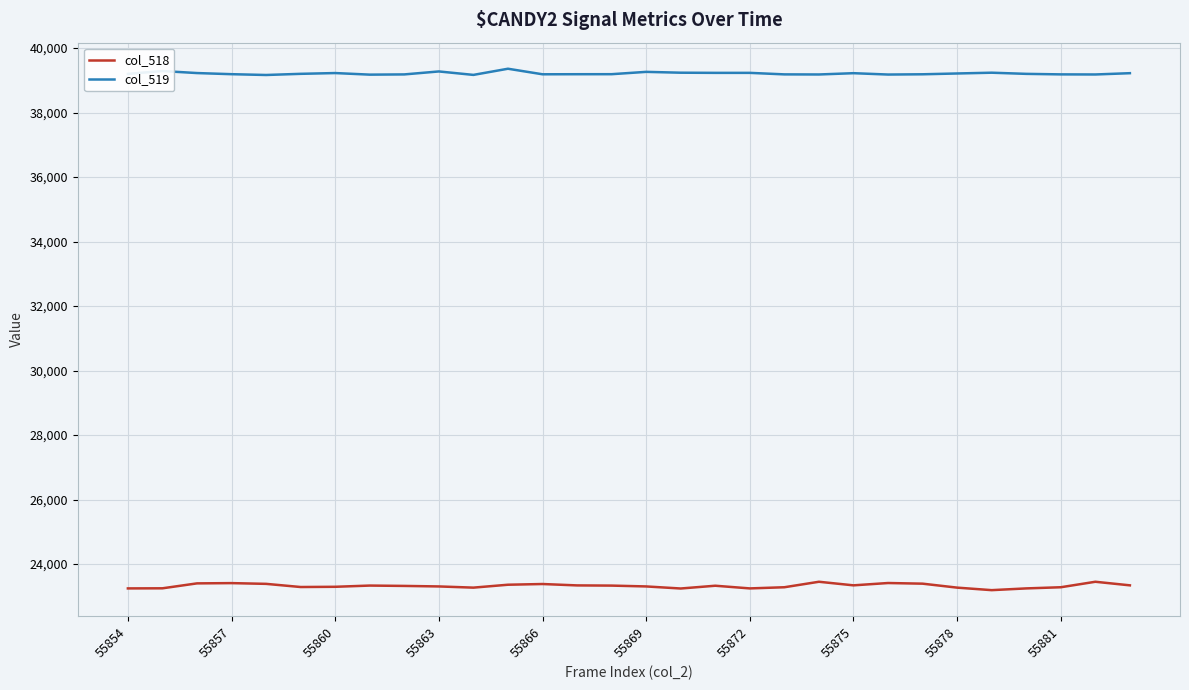

How many values in the col_519 series are below 39201?

14